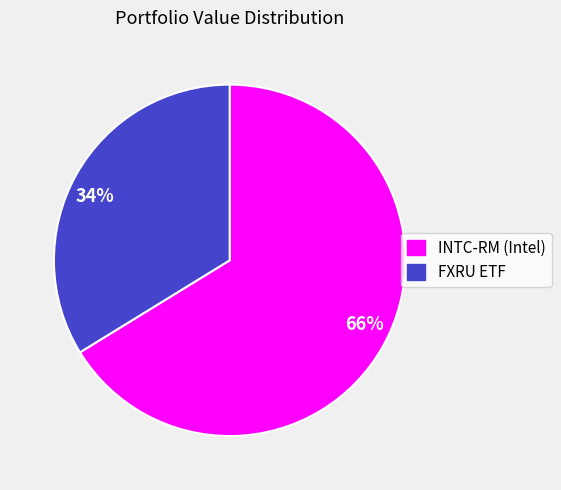

Count the number of slices in the pie.

2